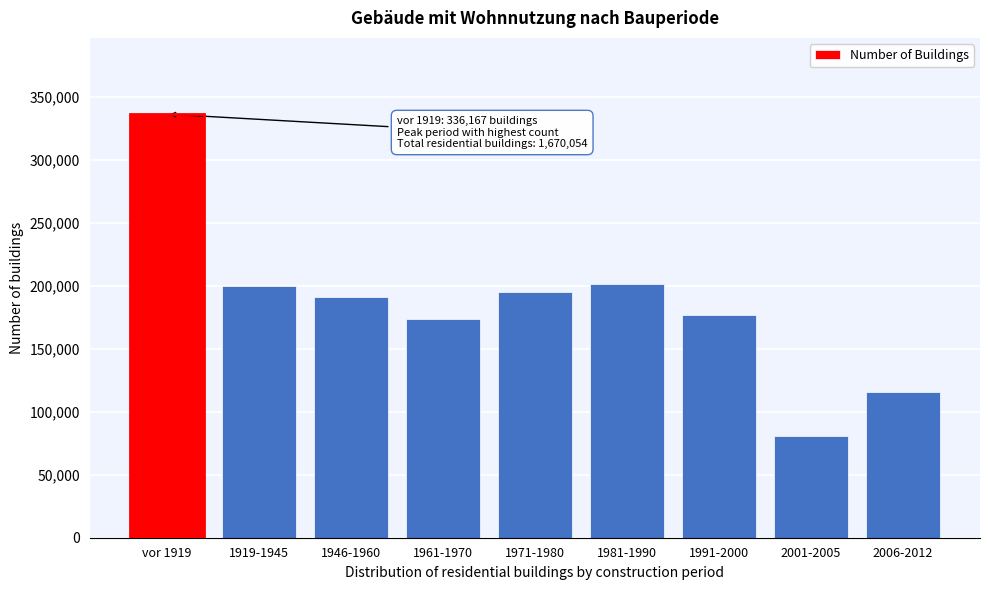

Reading right to left, transcribe all the data shown in this chart.

115558	80856	177049	201650	195279	173231	190698	199566	336167